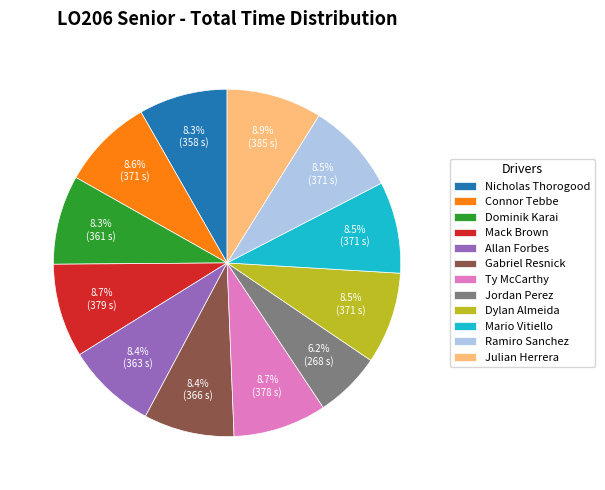

What percentage do Dylan Almeida and Julian Herrera together represent?

17.4%